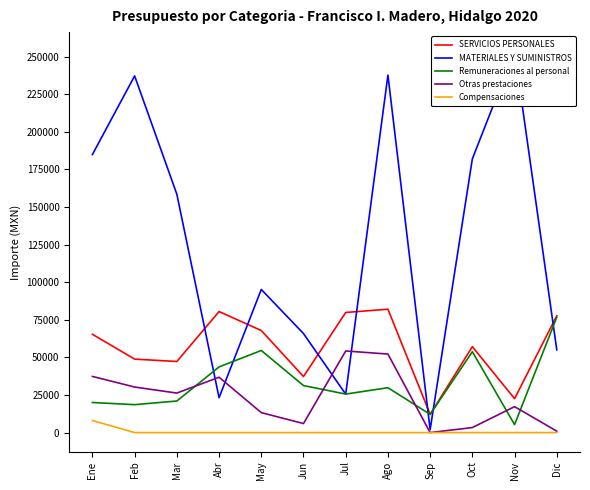

How many distinct data groups are displayed?

5